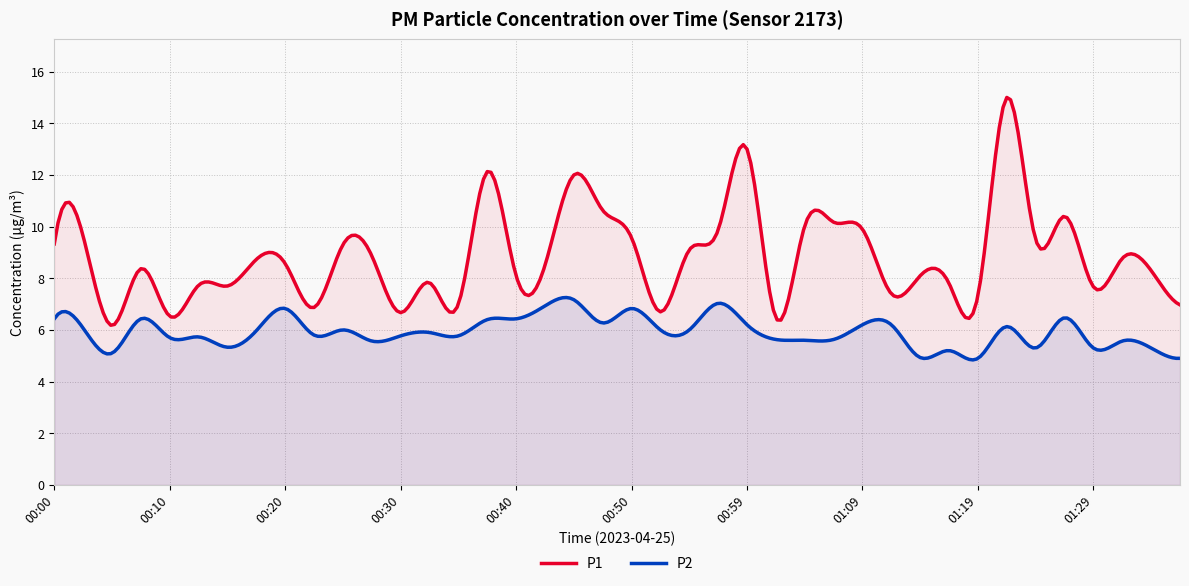

Is the value of P1 at 00:22 greater than the value of P2 at 01:29?

Yes